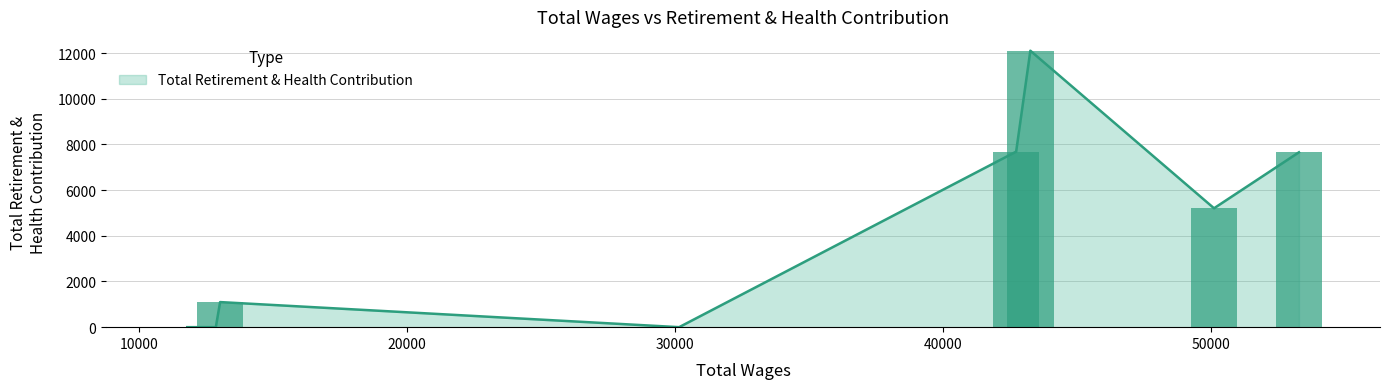

What is the maximum value shown in the chart?

12102